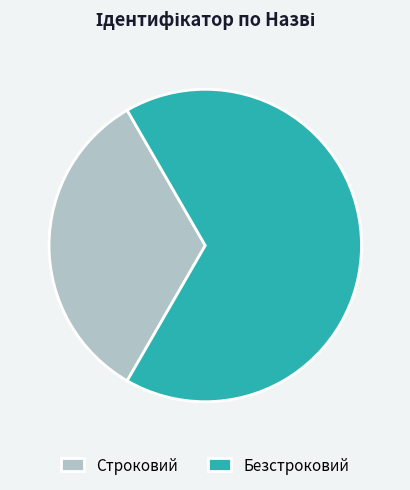

What is the ratio of the value at Безстроковий to the value at Строковий?

2.0